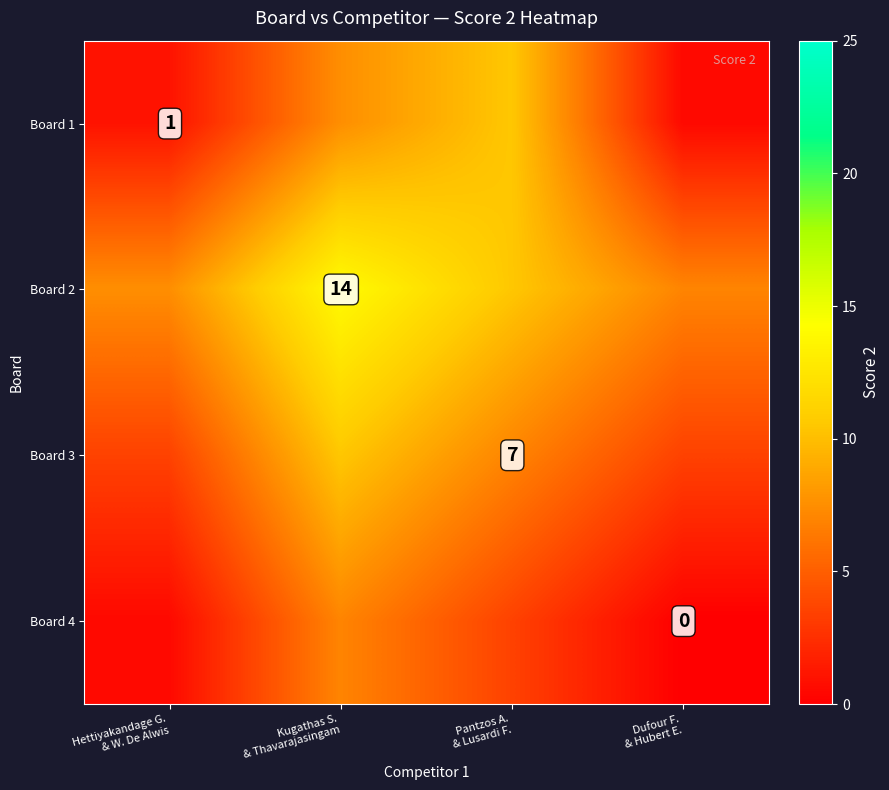

The value of Board 4 at Kugathas S. & Thavarajasingam is 2.5. True or false?

False